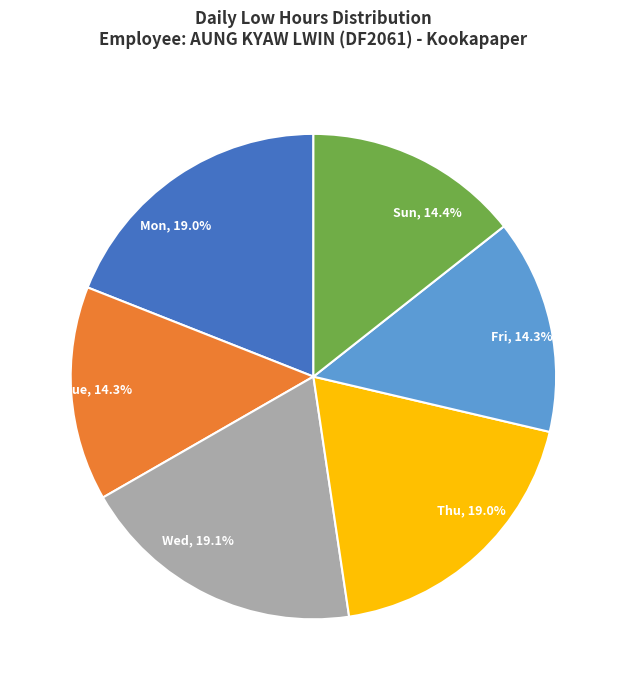

Combined, do Sun, 14.4% and Wed, 19.1% account for over 50%?

No